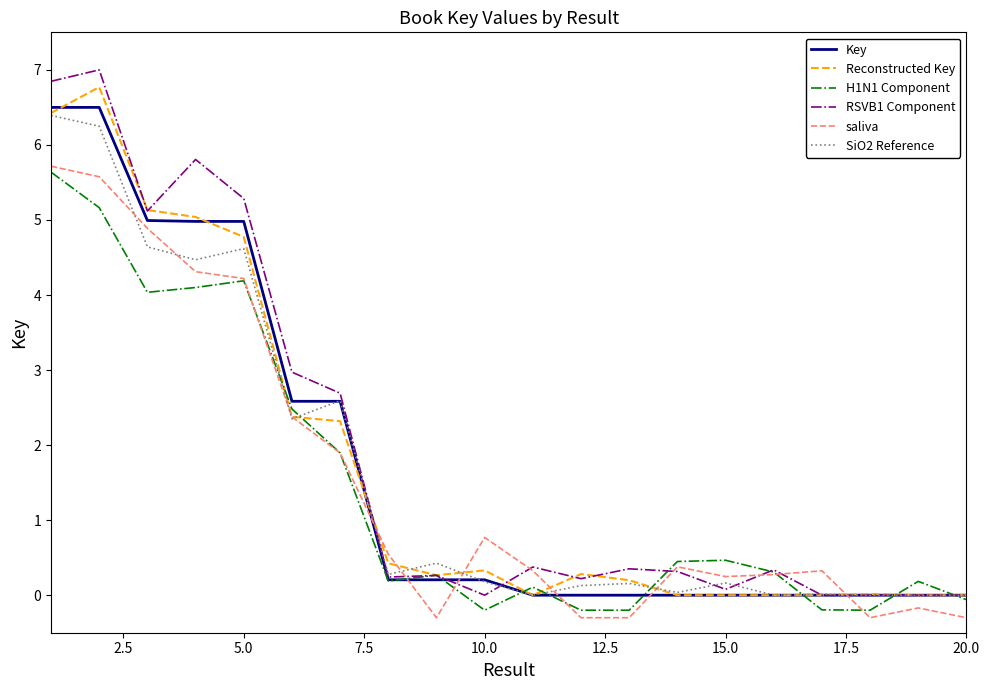

What is the average value of the H1N1 Component series?

1.4